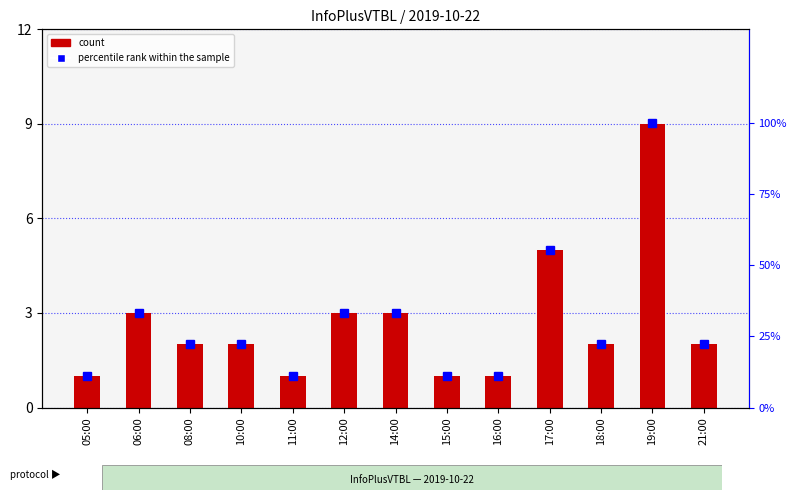

At which category is the sum across all series the highest?

19:00